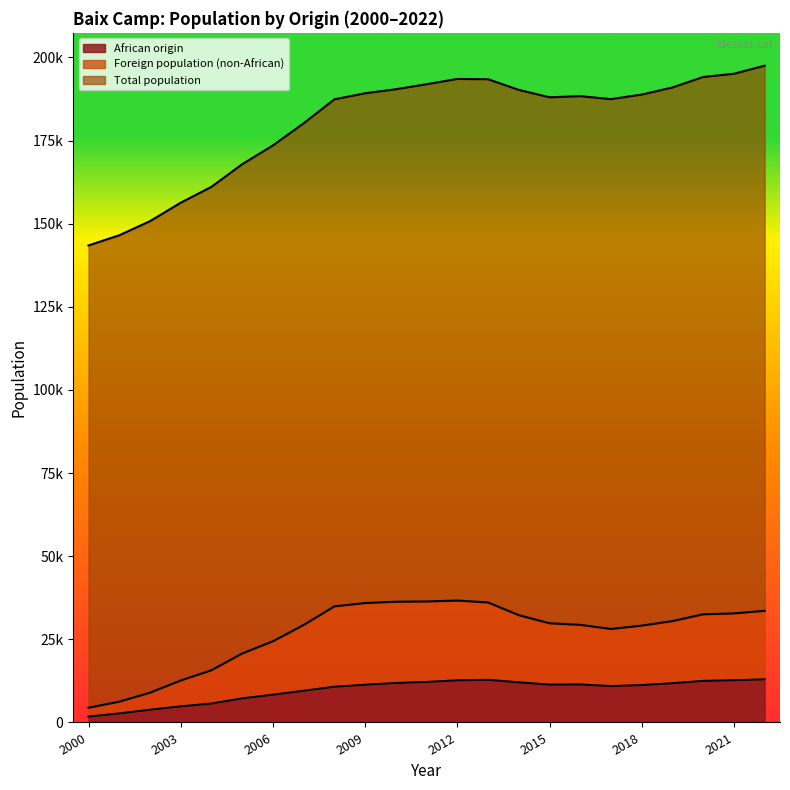

In Foreign population, how many points are higher than both neighbors (excluding endpoints)?

1